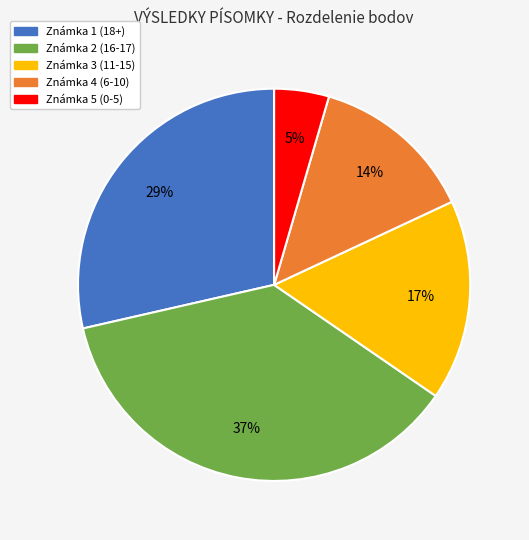

Is there a majority slice in this chart?

No